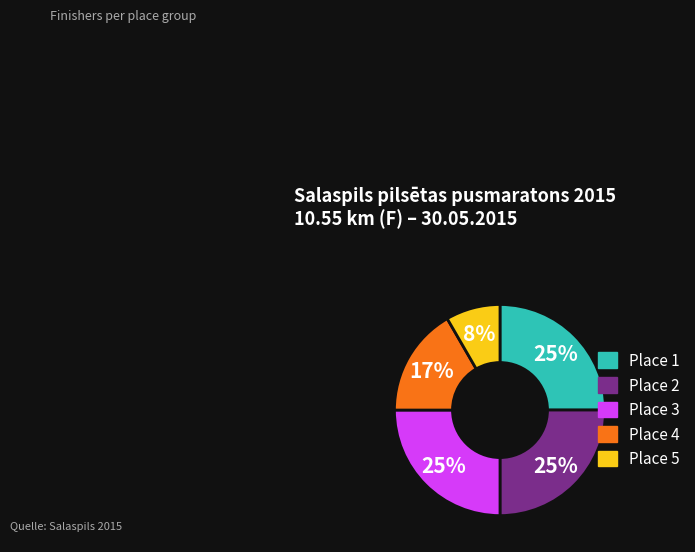

Do Place 4 and Place 3 together represent more than half of the pie?

No